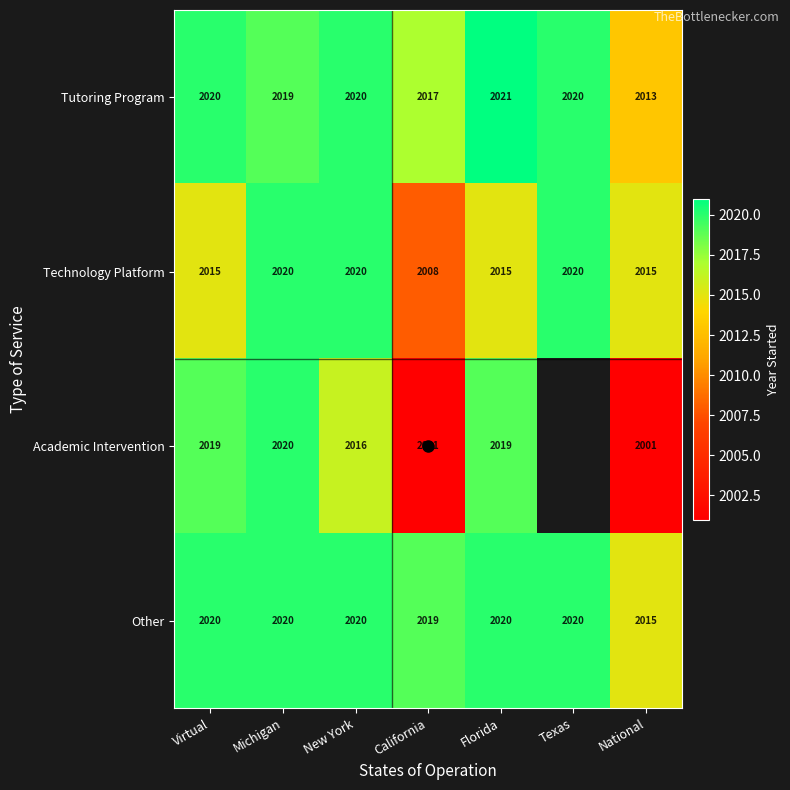

Between Virtual and Michigan, which is larger?

Virtual